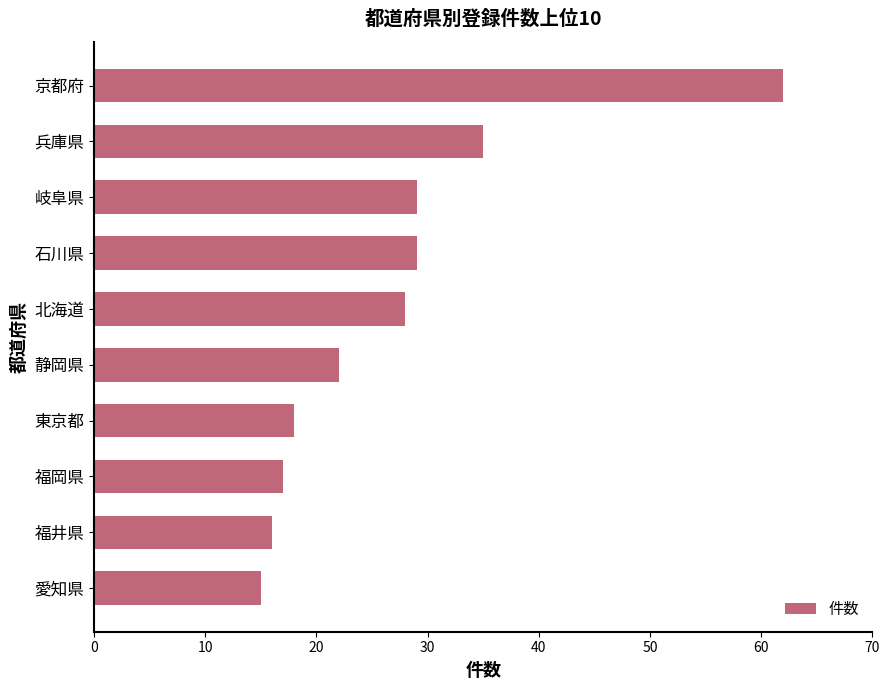

Where is the data nearest to the value 38?

兵庫県